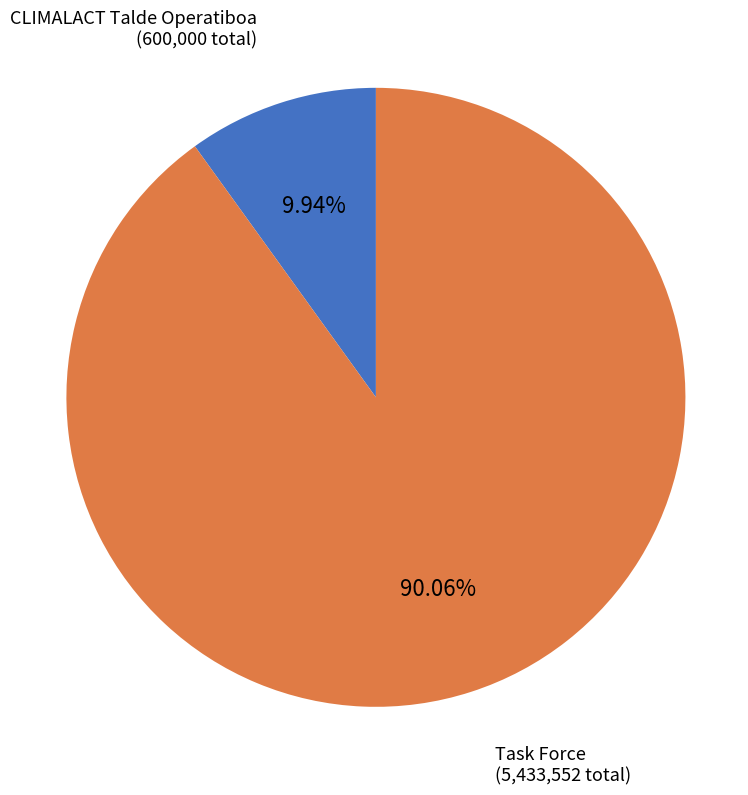

Does any single category account for the majority?

Yes